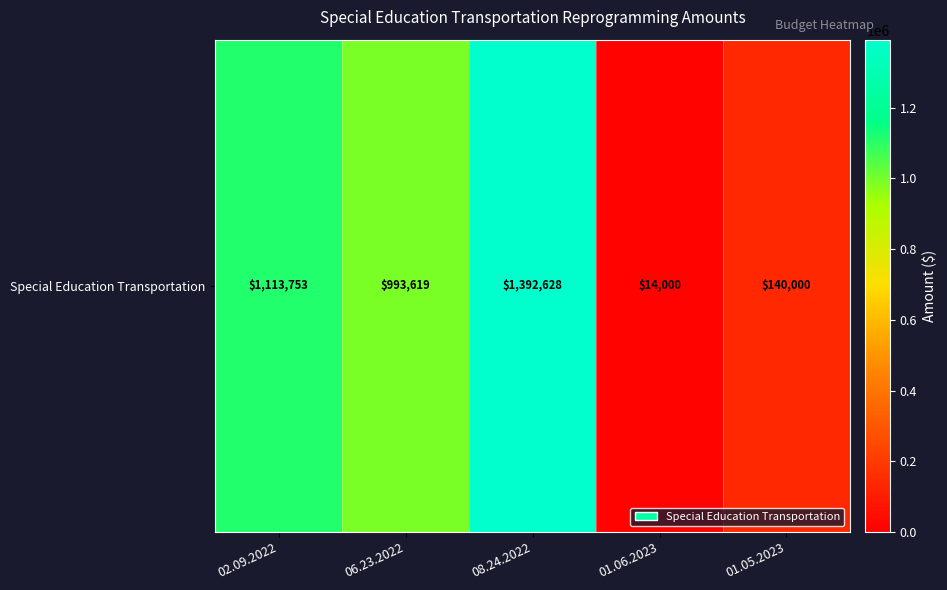

At which label does the data first exceed 993618?

02.09.2022